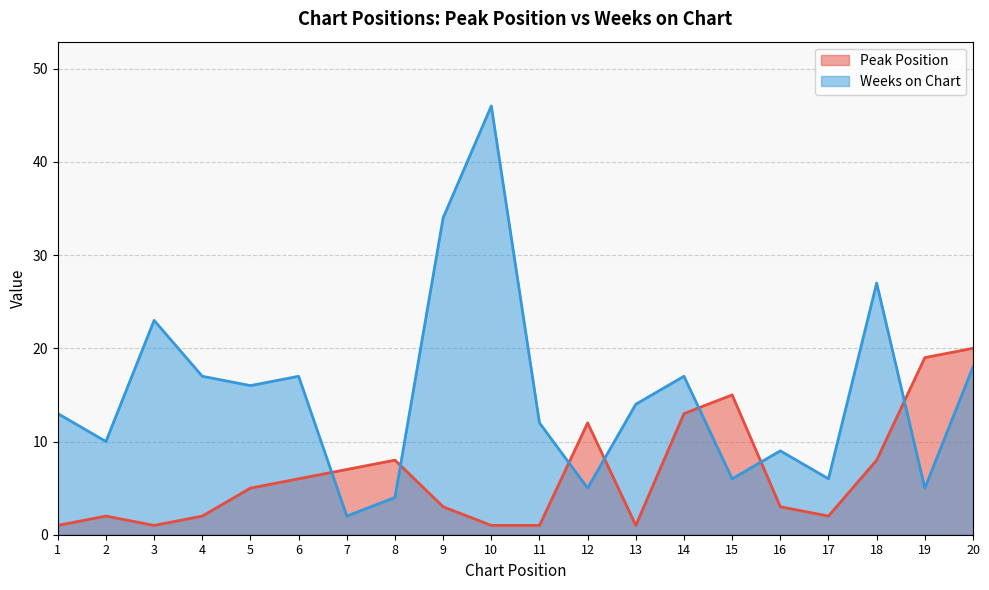

What is the minimum value for Weeks on Chart?

2